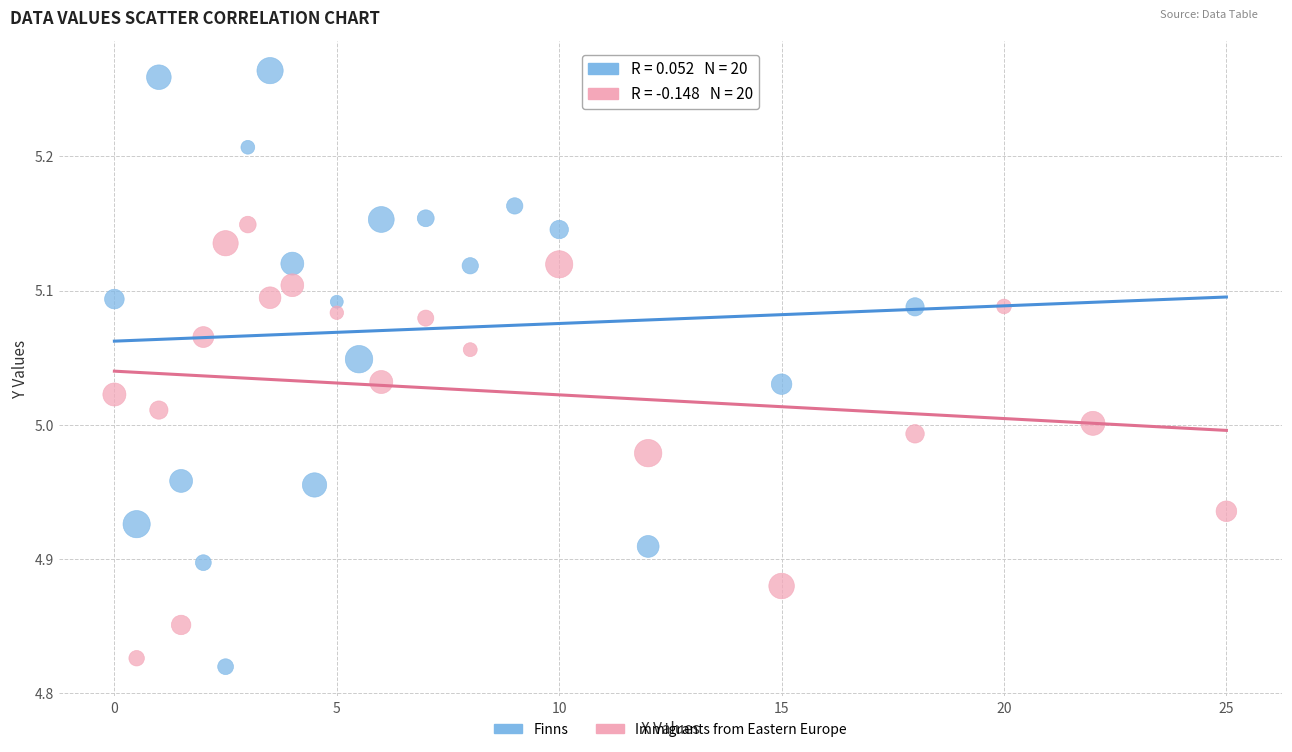

What are all the series names shown in the legend?

Finns, Immigrants from Eastern Europe